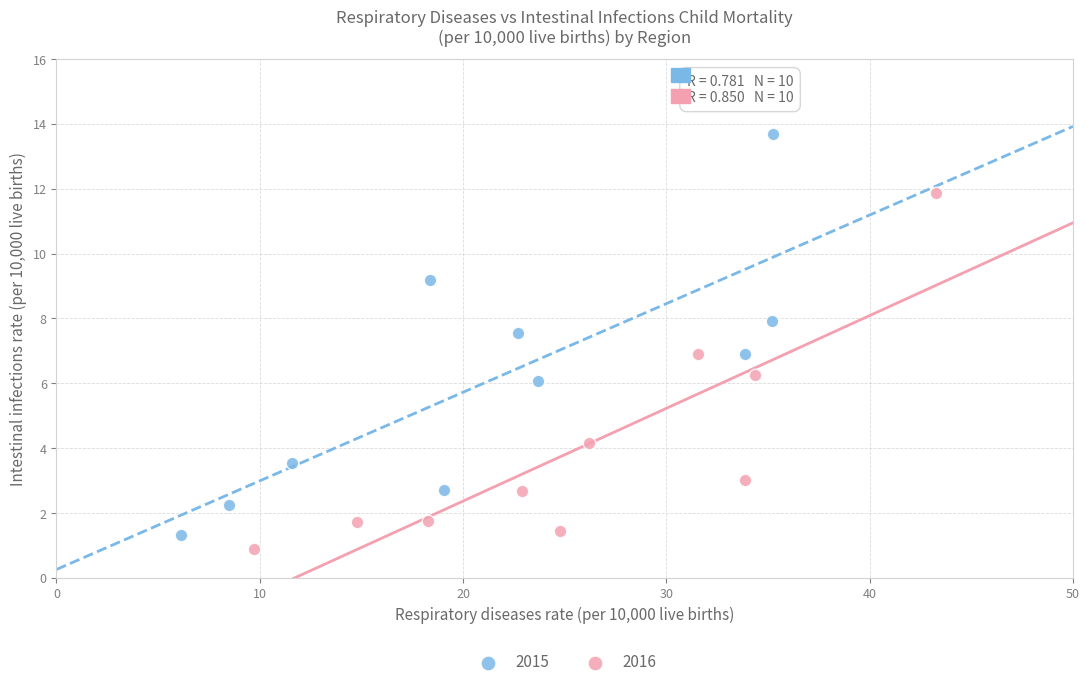

Which series has the widest spread of Y values?

2015